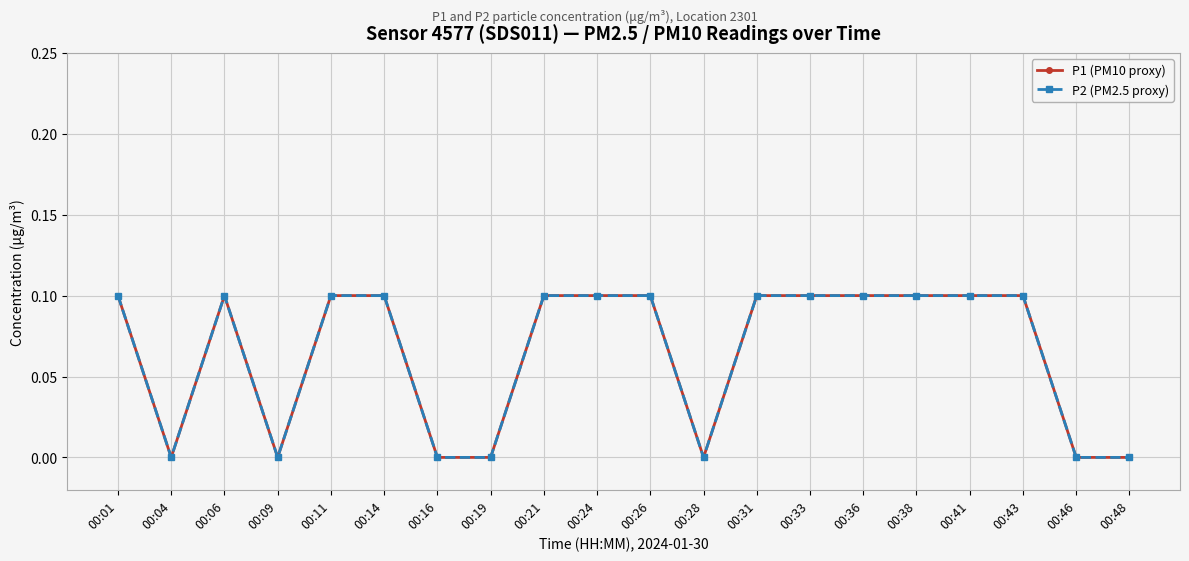

The value of P1 (PM10 proxy) at 00:48 is -0.0. True or false?

False